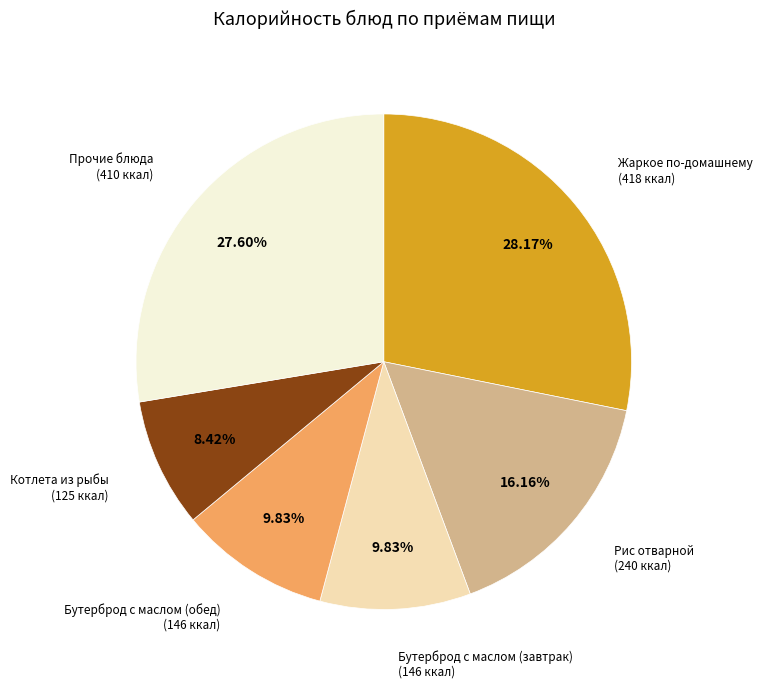

Does Жаркое по-домашнему (418 ккал) represent more than half of the total?

No